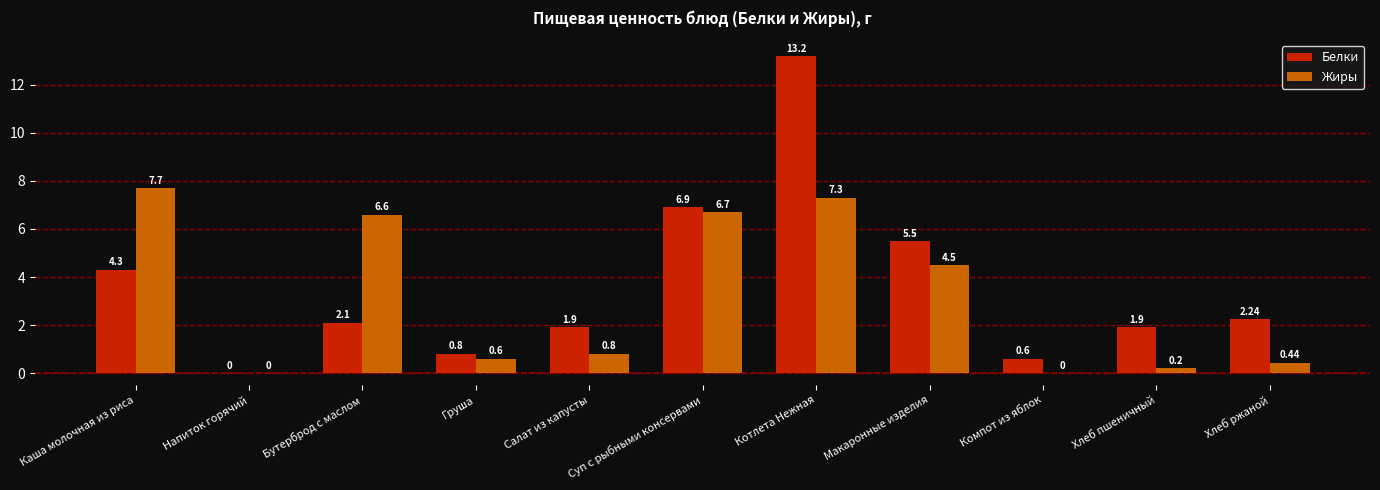

Which series has the largest total across all categories?

Белки